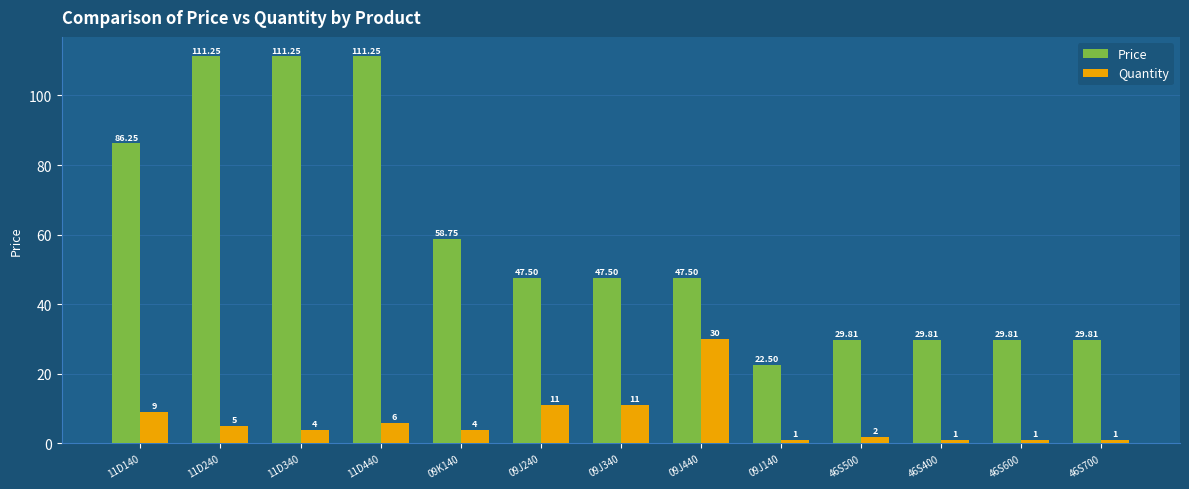

What is the value of the Quantity bar at the 5th from the left?

4.0